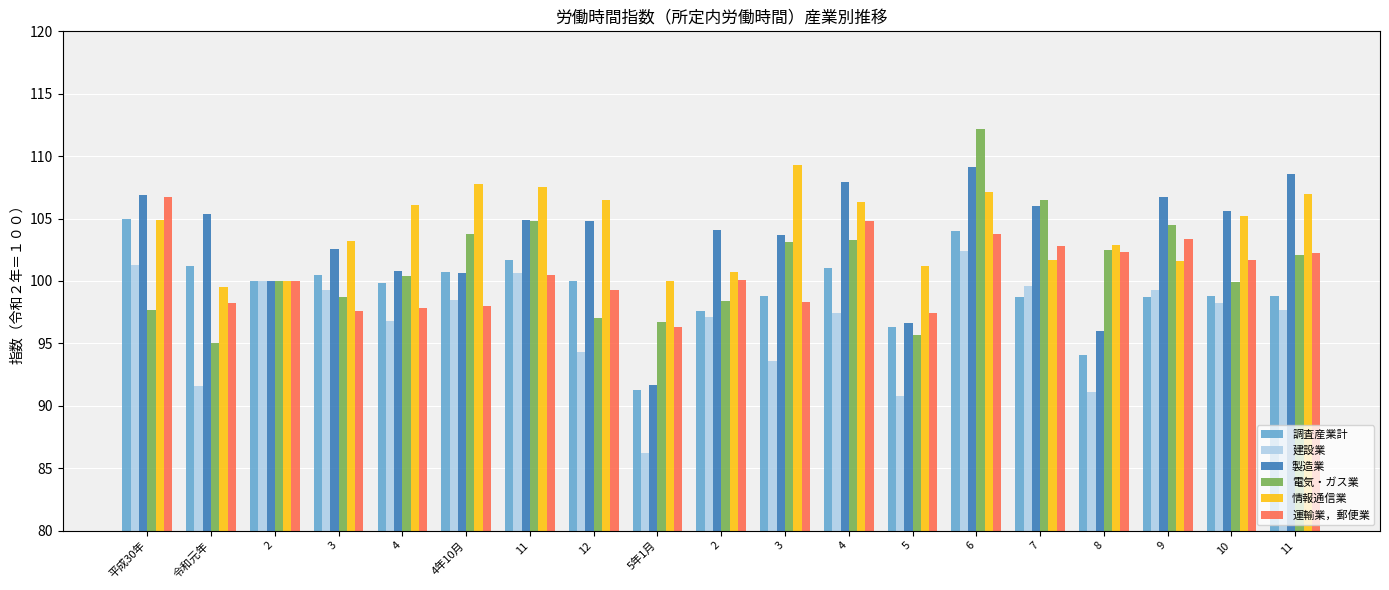

What is the difference between the maximum and second lowest values in the 製造業 series?

13.1